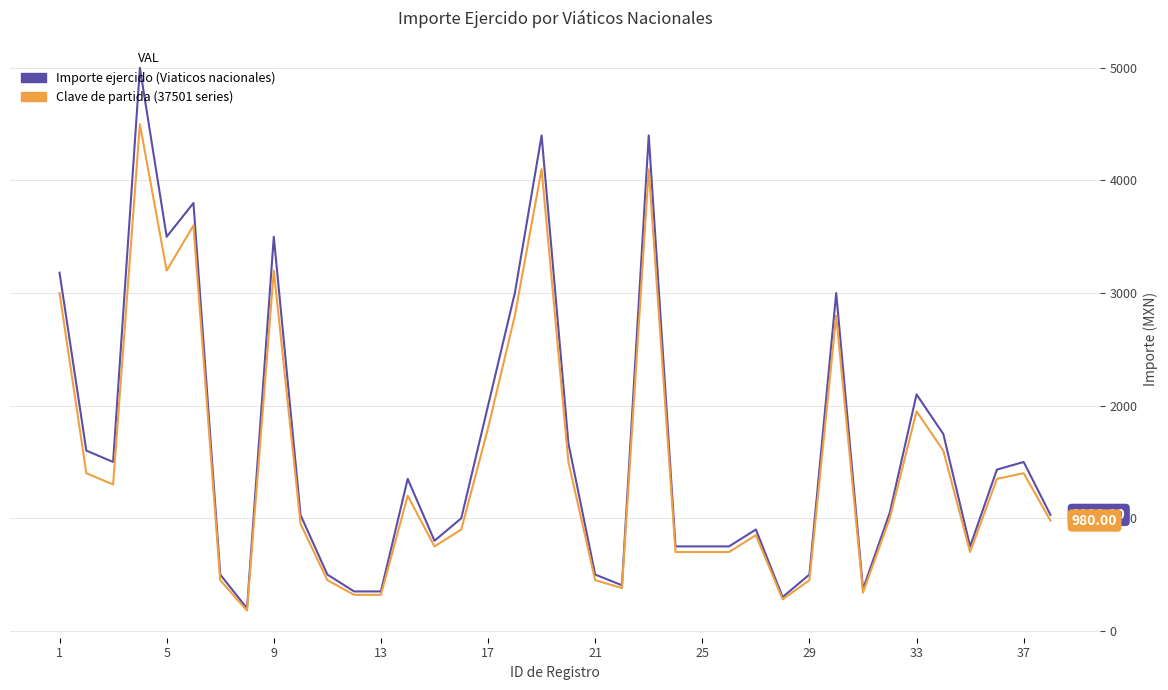

What is the sum of all Importe ejercido (Viaticos nacionales) values?

61461.6